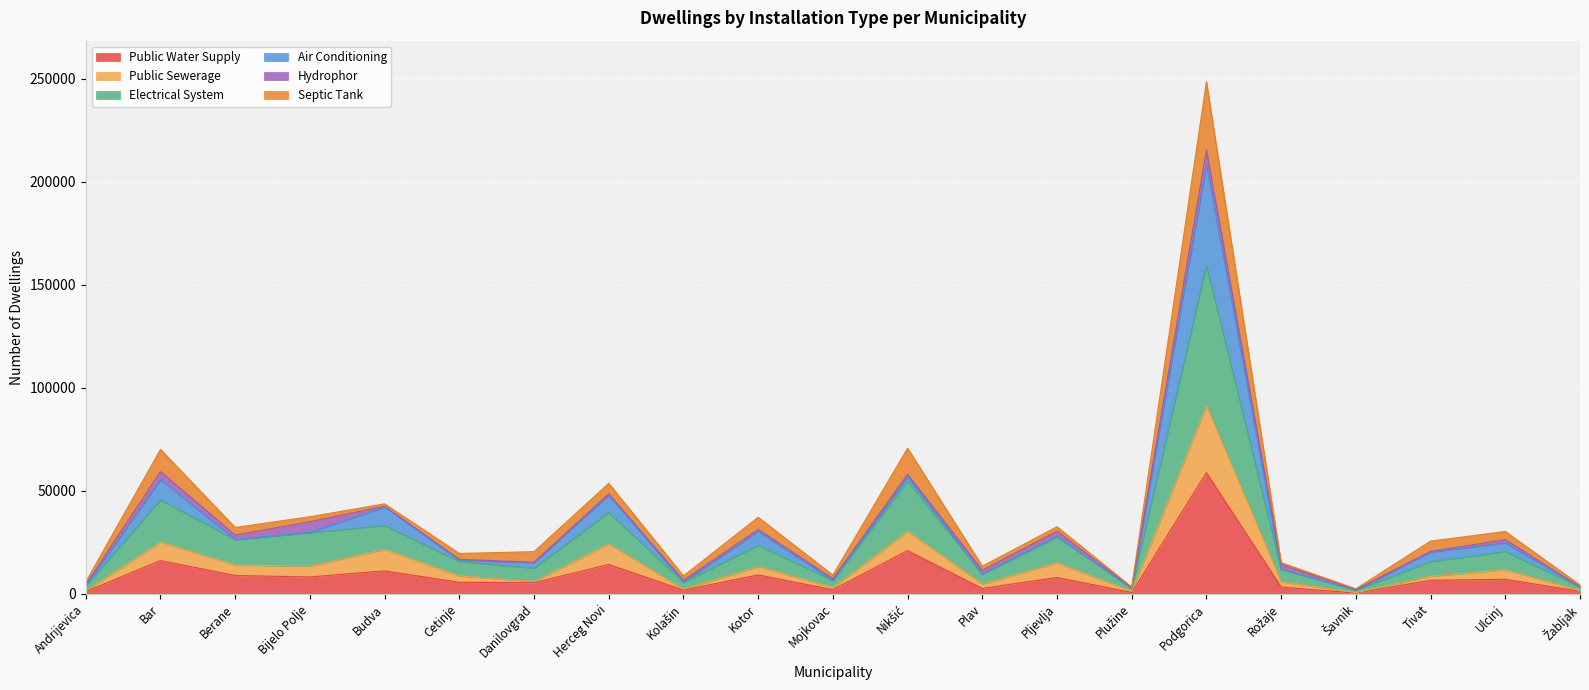

Does the chart display data point markers on the line(s)?

No